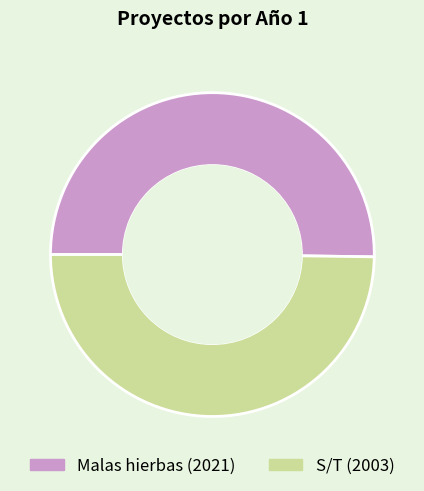

What is the ratio of the value at S/T to the value at Malas hierbas?

1.0